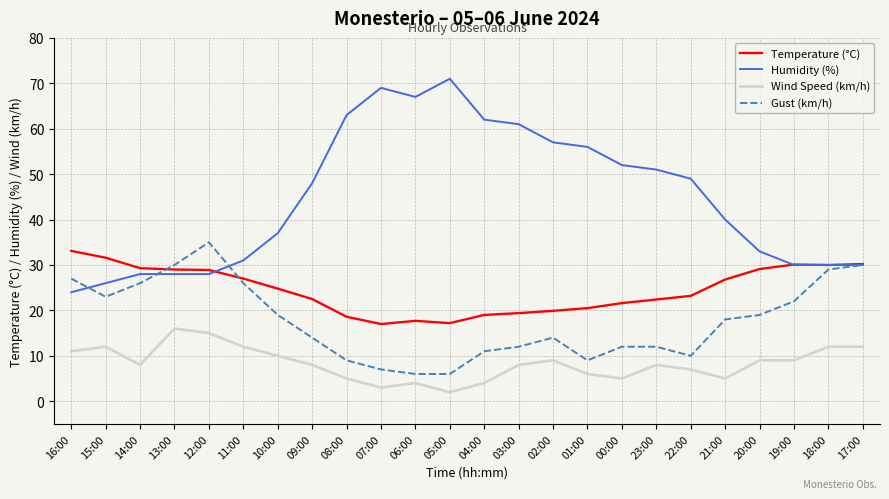

What is the sum of the Temperature (°C) values at 11:00 and 07:00?

44.0